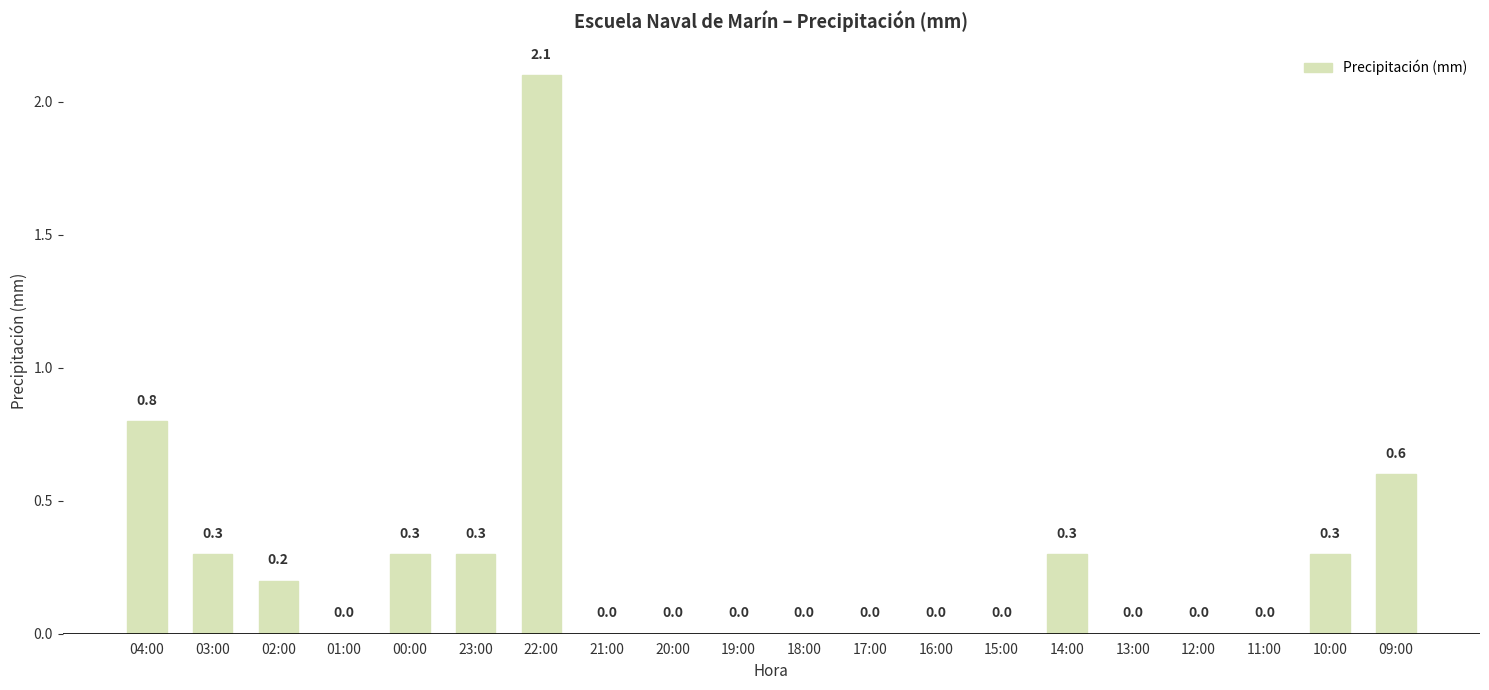

What is the sum of all values?

5.2